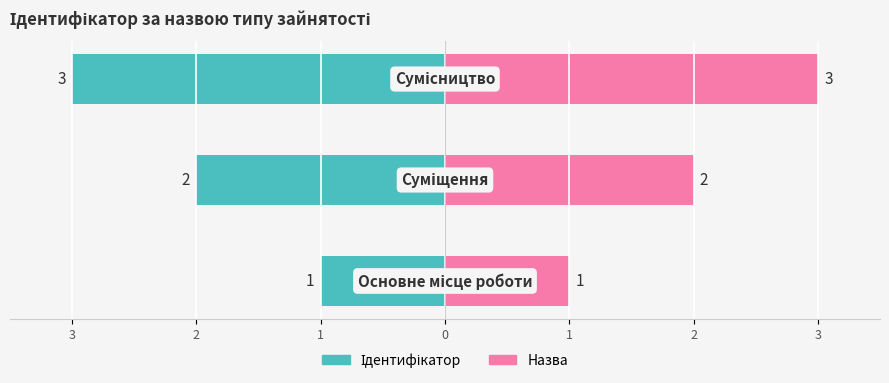

Rank the series by their maximum value, from lowest to highest.

Ідентифікатор, Назва